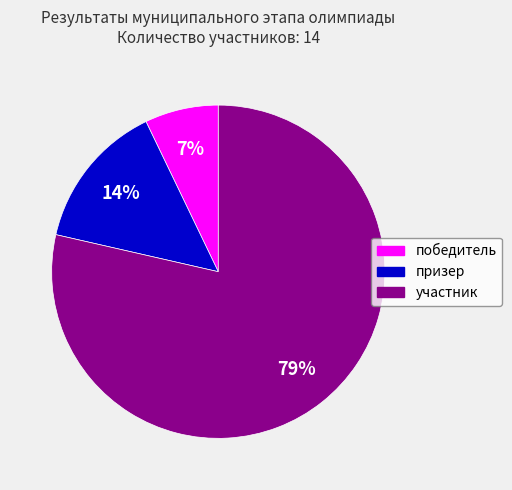

What is the ratio of the value at победитель to the value at участник?

0.1